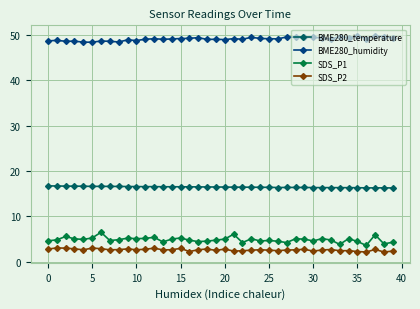

True or false: BME280_temperature and SDS_P1 cross at least once.

False